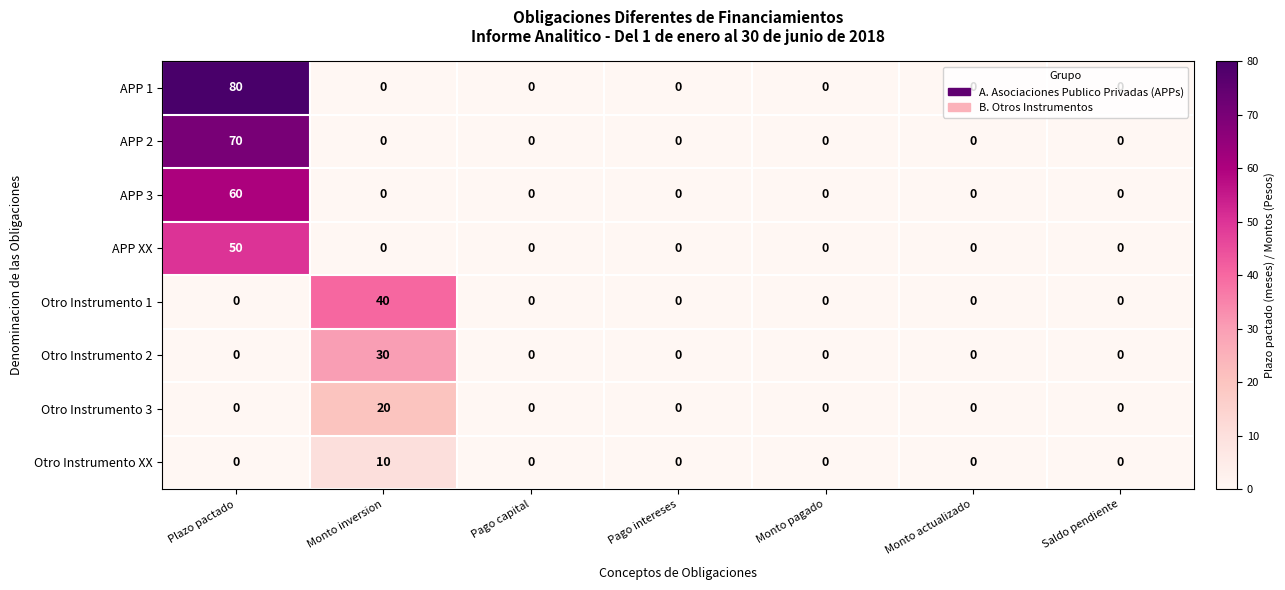

What is the sum of all Otro Instrumento 3 values?

20